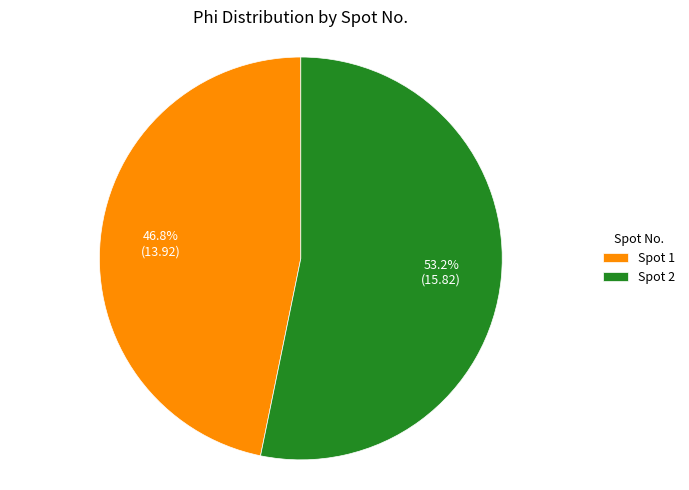

Which slice represents more than half of the pie?

Spot 2